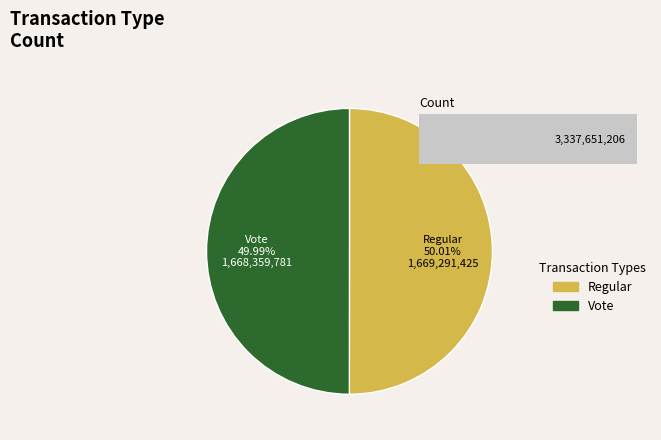

How many slices are in this pie chart?

2